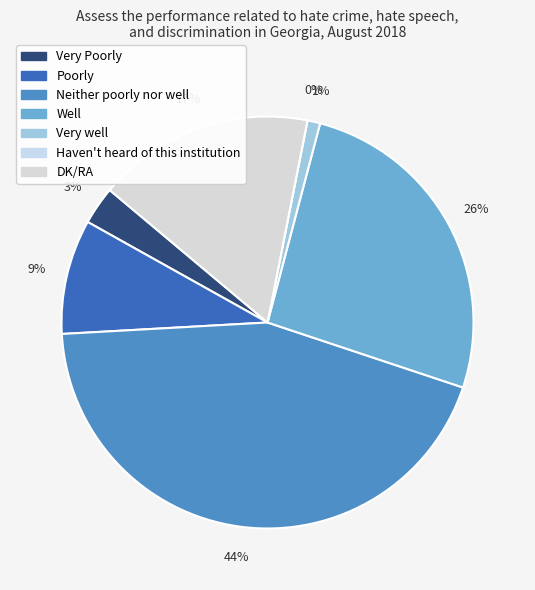

True or false: Very well accounts for 11% of the total.

False